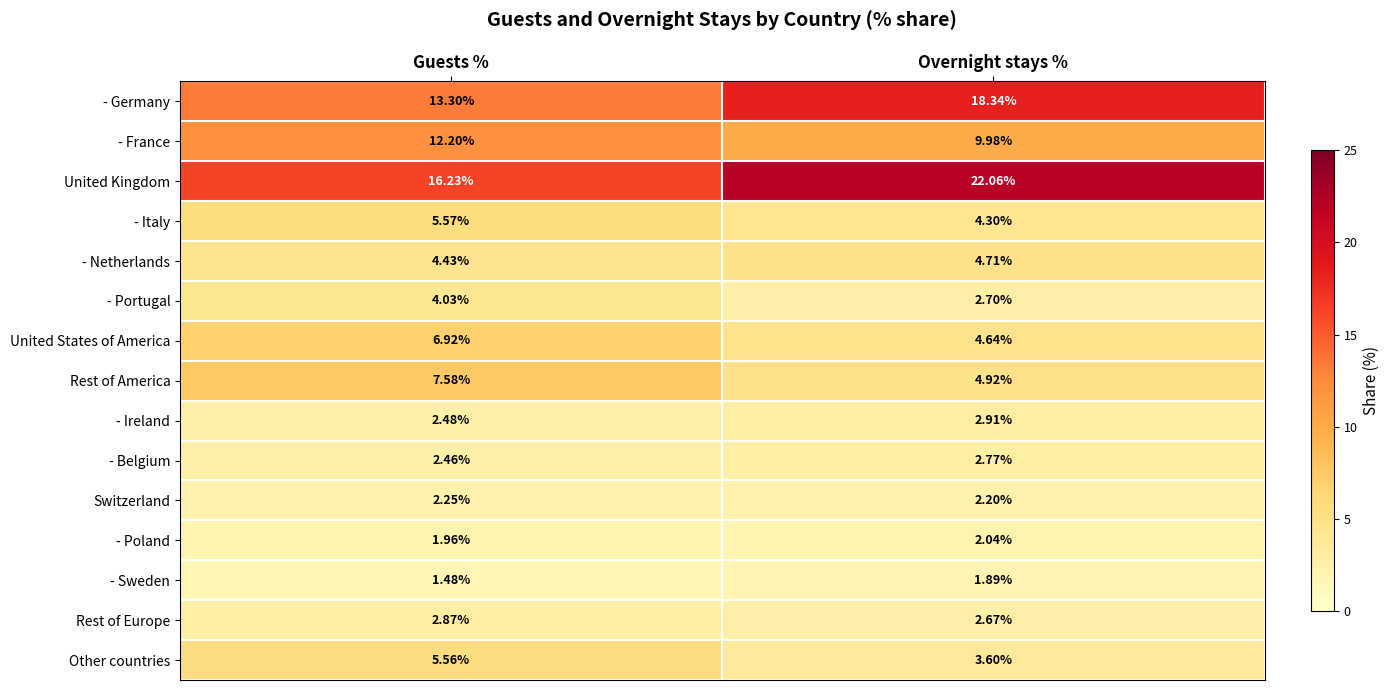

At which label is - Portugal closest to 3?

Overnight stays %